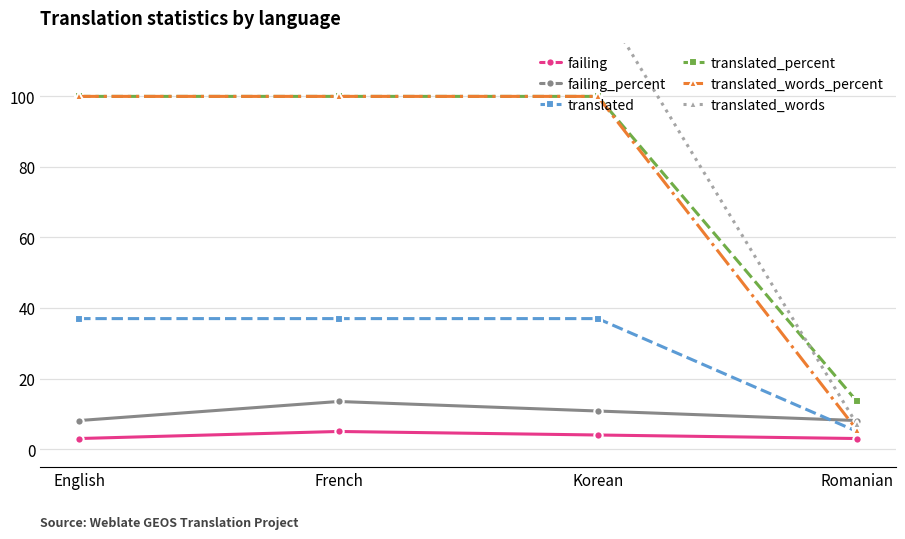

The value of translated at English is 37.0. True or false?

True